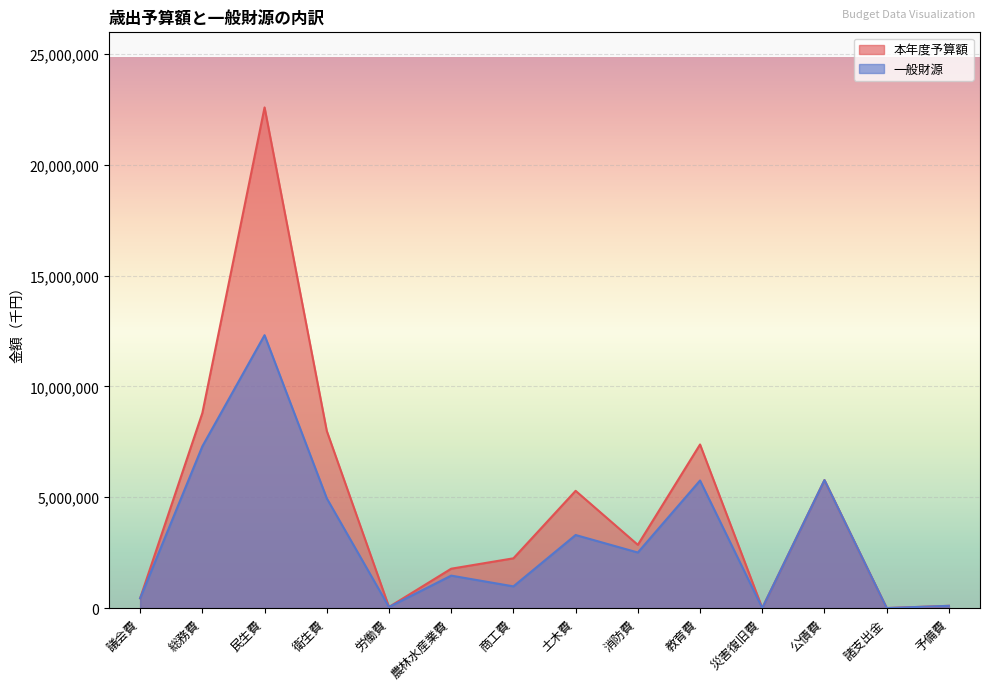

Reading left to right, transcribe all the data shown in this chart.

本年度予算額: 議会費=441500	総務費=8801574	民生費=22591657	衛生費=7993448	労働費=49137	農林水産業費=1775386	商工費=2244615	土木費=5290189	消防費=2853032	教育費=7381498	災害復旧費=2000	公債費=5775963	諸支出金=1	予備費=100000
一般財源: 議会費=441500	総務費=7298692	民生費=12314153	衛生費=4951830	労働費=47598	農林水産業費=1463386	商工費=978542	土木費=3296181	消防費=2506257	教育費=5755731	災害復旧費=2000	公債費=5774130	諸支出金=0	予備費=100000